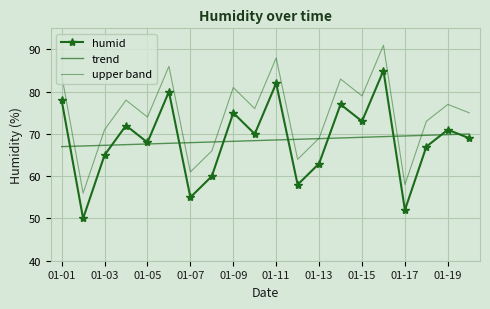

Reading left to right, what are all the values shown in this chart?

humid: 78.0	50.0	65.0	72.0	68.0	80.0	55.0	60.0	75.0	70.0	82.0	58.0	63.0	77.0	73.0	85.0	52.0	67.0	71.0	69.0
trend: 67.0	67.2	67.3	67.5	67.6	67.8	67.9	68.1	68.3	68.4	68.6	68.7	68.9	69.1	69.2	69.4	69.5	69.7	69.8	70.0
upper band: 84.0	56.0	71.0	78.0	74.0	86.0	61.0	66.0	81.0	76.0	88.0	64.0	69.0	83.0	79.0	91.0	58.0	73.0	77.0	75.0